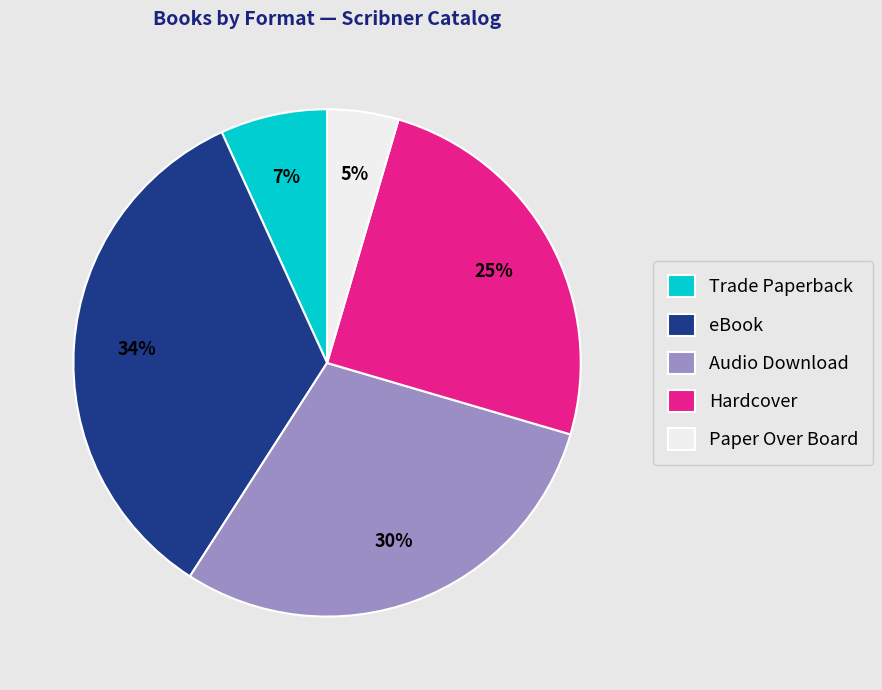

Approximately how many times larger is the value at Audio Download compared to eBook?

0.9